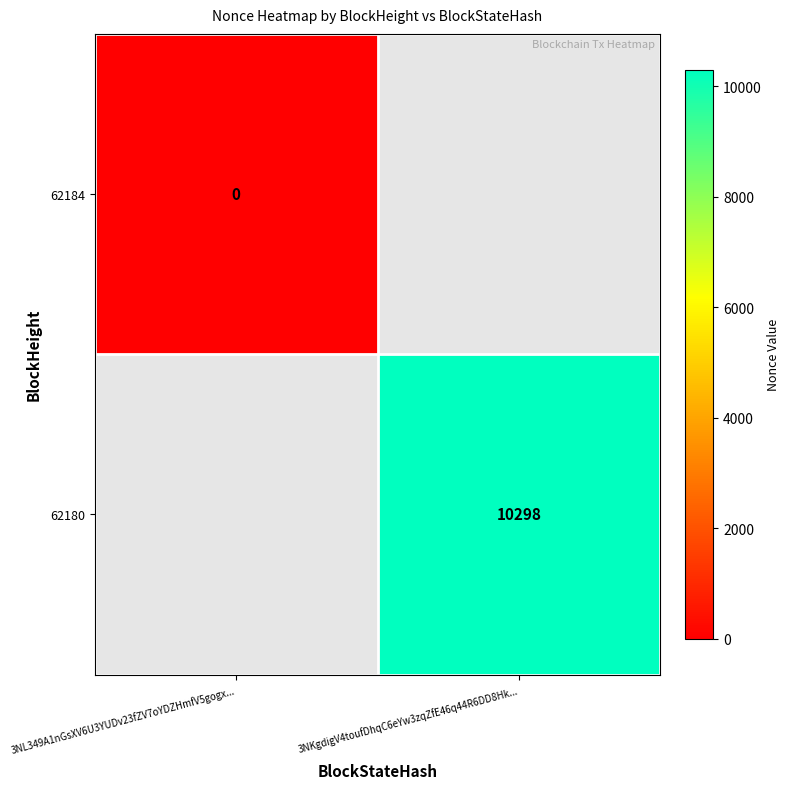

Is the value of 62184 at 3NL349A1nGsXV6U3YUDv23fZV7oYDZHmfV5gogx... greater than the value of 62180 at 3NKgdigV4toufDhqC6eYw3zqZfE46q44R6DD8Hk...?

No